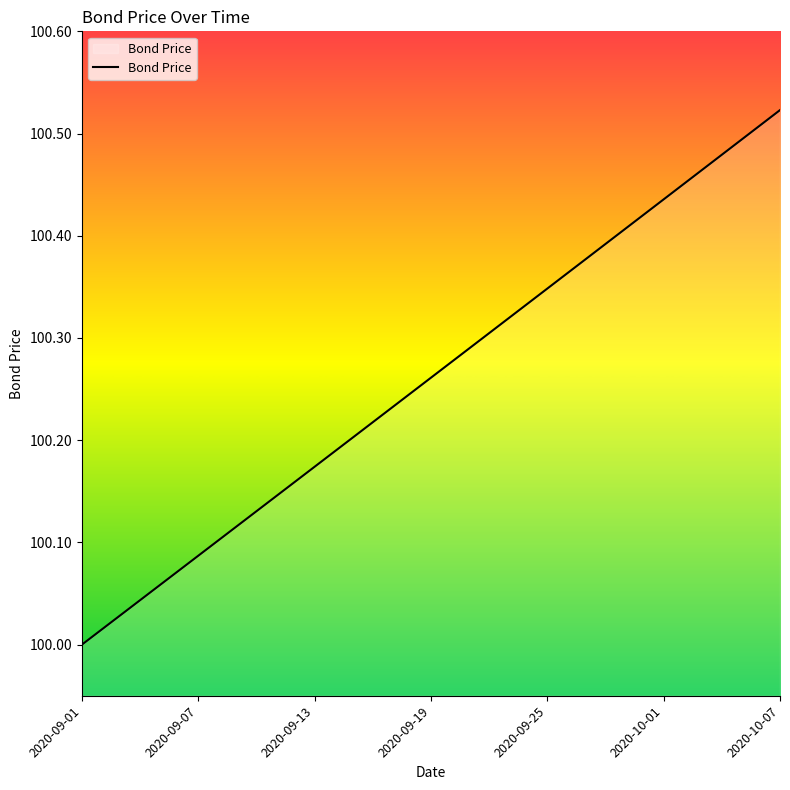

What is the difference between the maximum and minimum values?

0.5